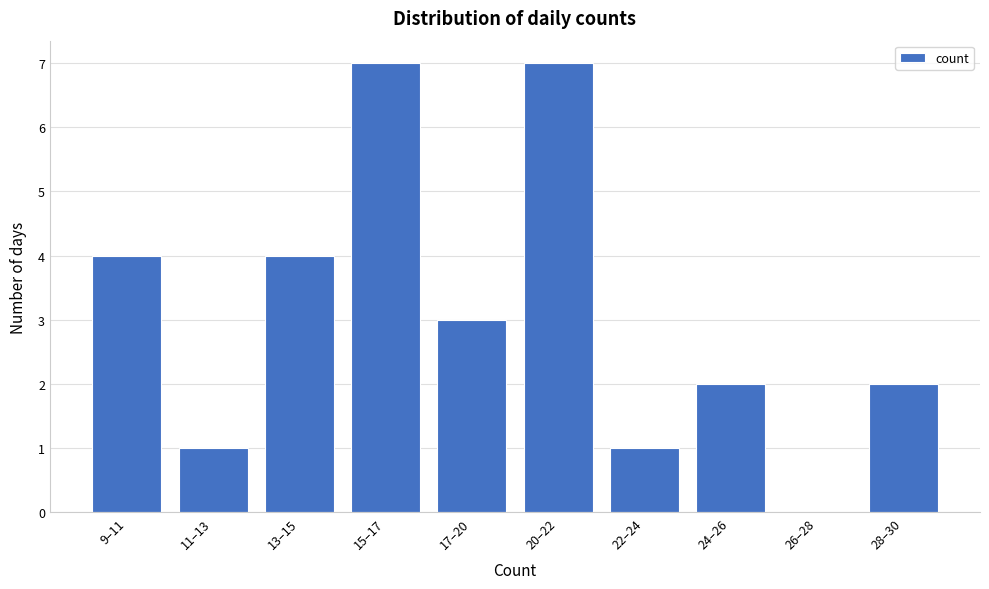

Reading left to right, what are all the values shown in this chart?

9–11=4	11–13=1	13–15=4	15–17=7	17–20=3	20–22=7	22–24=1	24–26=2	26–28=0	28–30=2